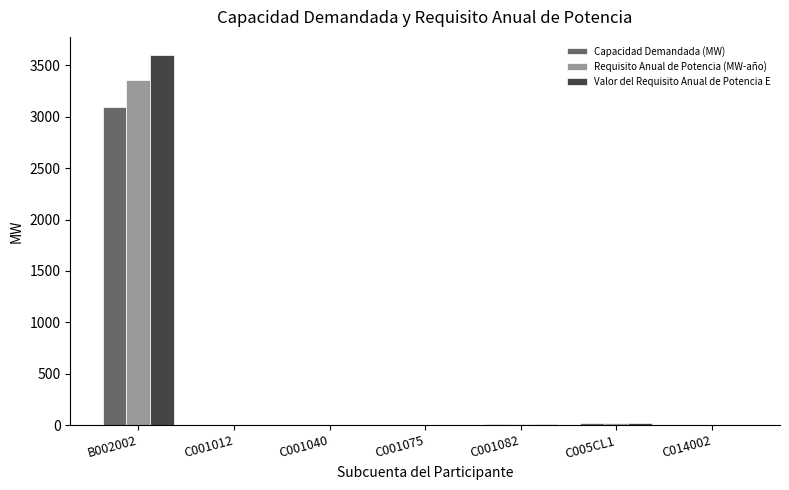

Is it true that Requisito Anual de Potencia (MW-año) equals 1.2 at C001040?

True